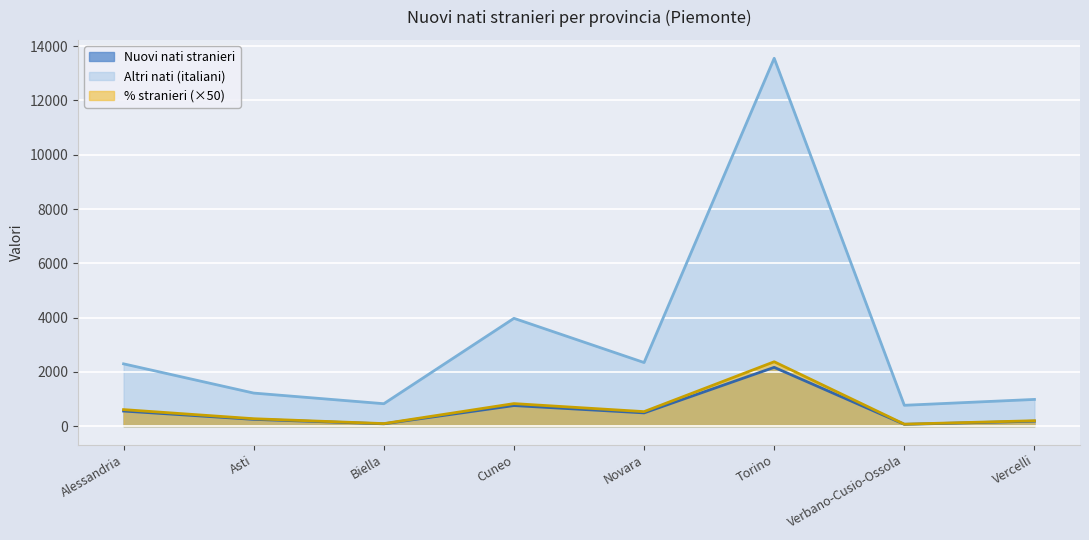

Which series changed the most between Cuneo and Torino?

Nuovi nati totali